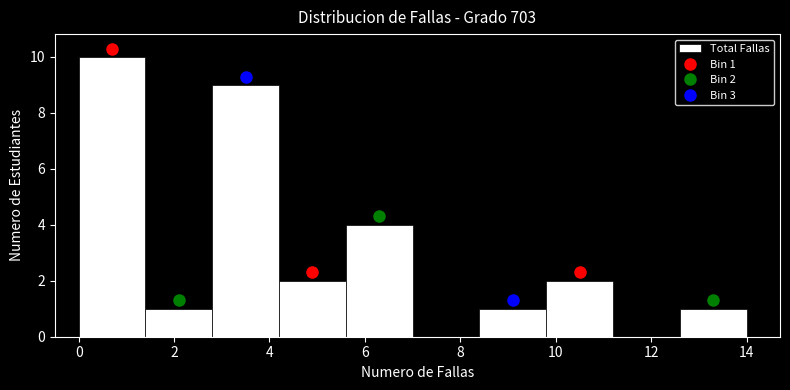

Which range on the x-axis has the tallest bar?

0.0 to 1.4